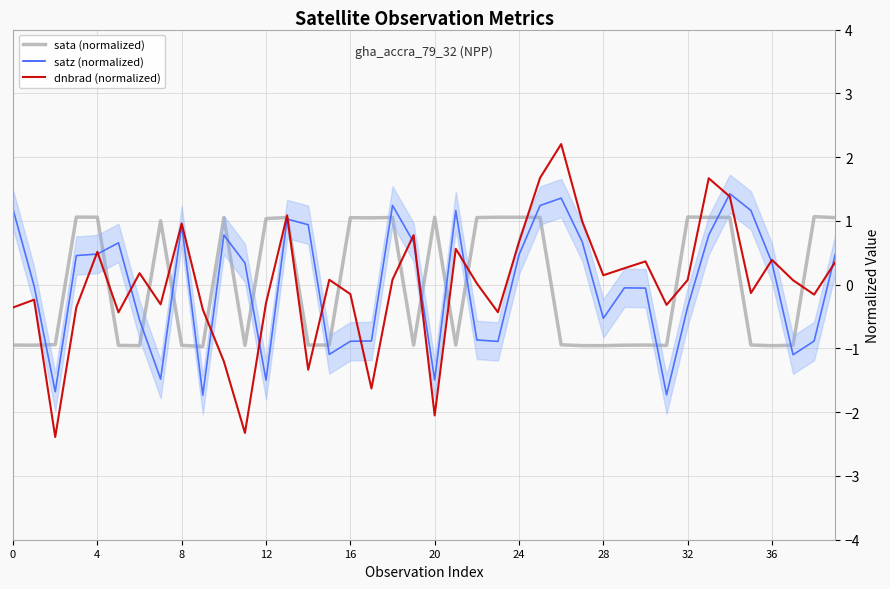

Which category has the highest value in the dnbrad (normalized) series?

26